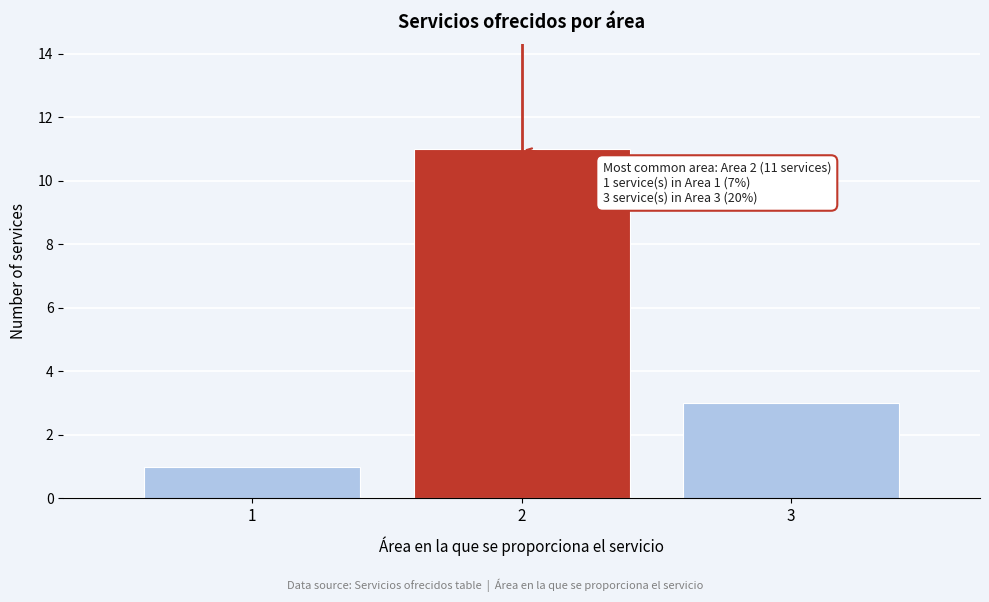

Which range on the x-axis has the tallest bar?

1.5 to 2.5